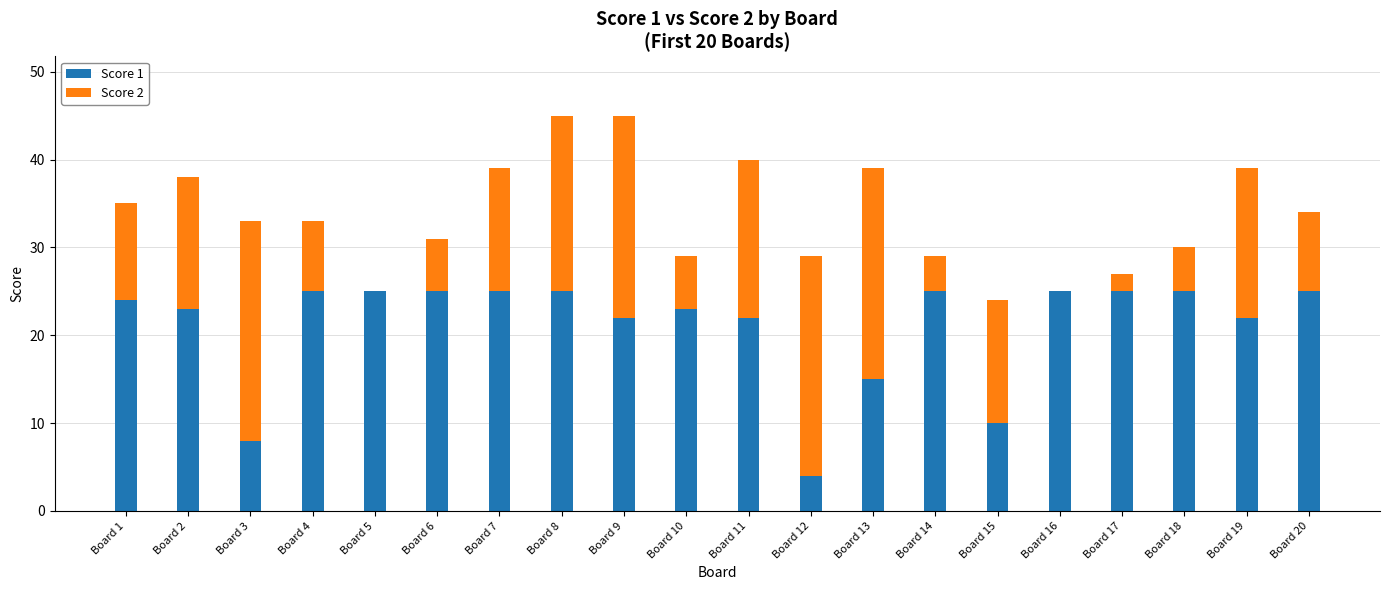

What is the total value across all series at Board 1?

35